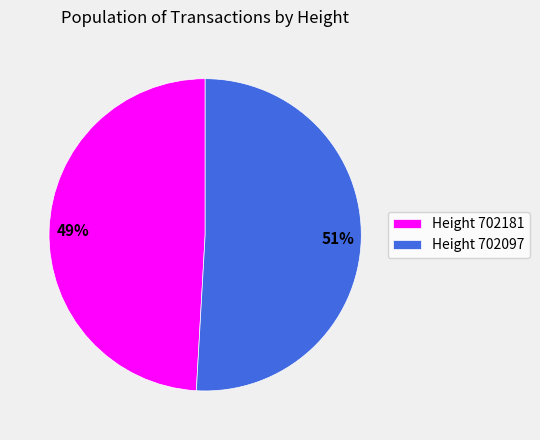

Rank the categories by value from highest to lowest.

Height 702097, Height 702181